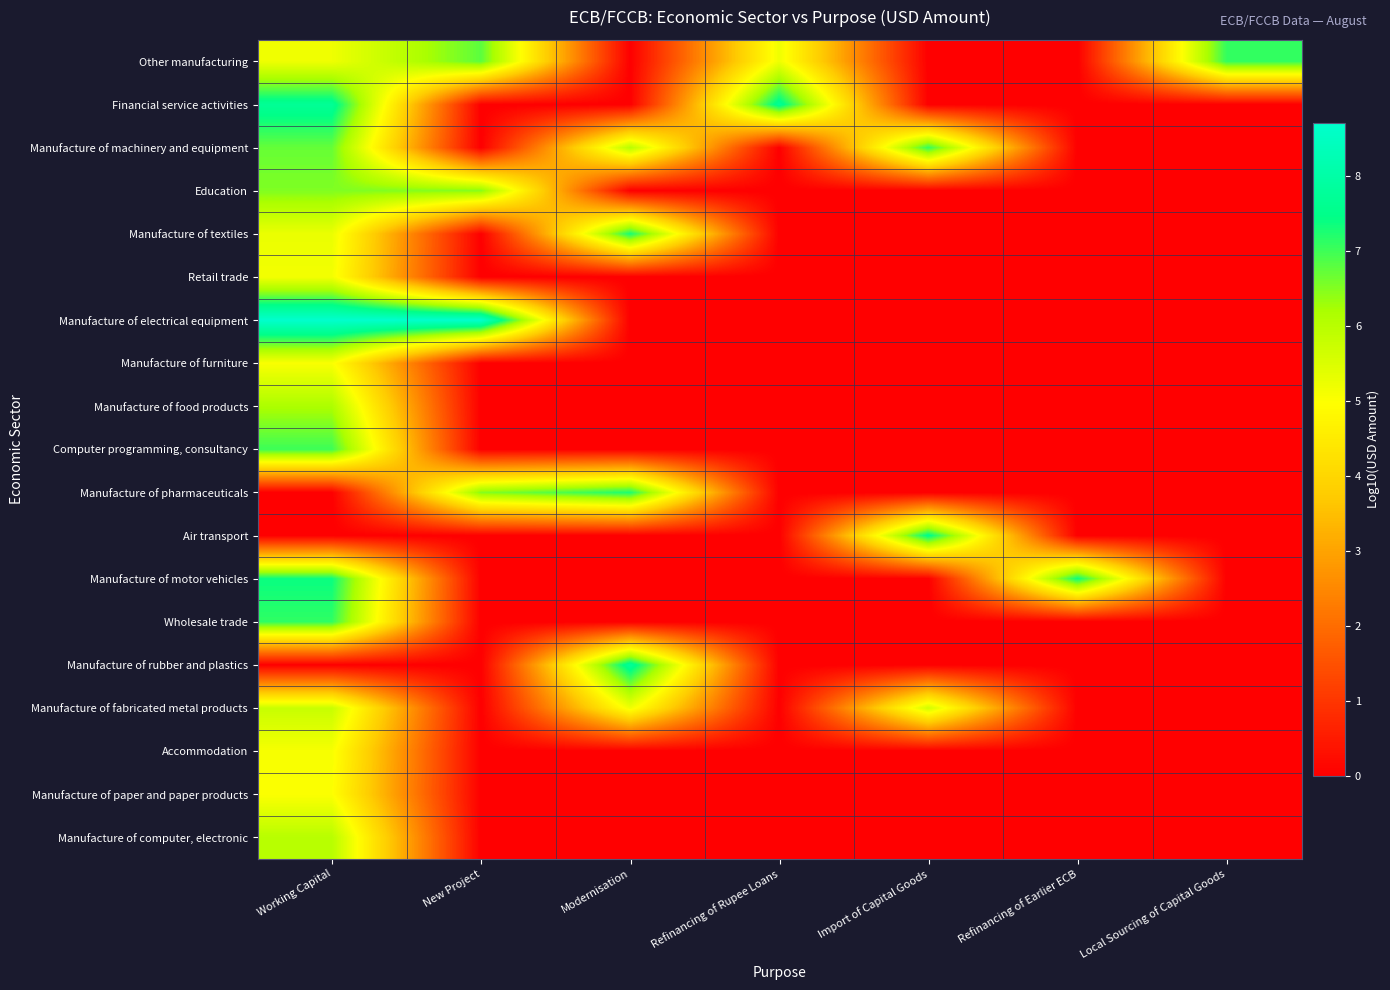

Reading left to right, list all the values displayed in this chart.

Other manufacturing: Working Capital=5.2	New Project=6.8	Modernisation=0.0	Refinancing of Rupee Loans=5.2	Import of Capital Goods=0.0	Refinancing of Earlier ECB=0.0	Local Sourcing of Capital Goods=7.1
Financial service activities: Working Capital=7.7	New Project=0.0	Modernisation=0.0	Refinancing of Rupee Loans=7.7	Import of Capital Goods=0.0	Refinancing of Earlier ECB=0.0	Local Sourcing of Capital Goods=0.0
Manufacture of machinery and equipment: Working Capital=6.7	New Project=0.0	Modernisation=6.0	Refinancing of Rupee Loans=0.0	Import of Capital Goods=7.1	Refinancing of Earlier ECB=0.0	Local Sourcing of Capital Goods=0.0
Education: Working Capital=6.5	New Project=6.5	Modernisation=0.0	Refinancing of Rupee Loans=0.0	Import of Capital Goods=0.0	Refinancing of Earlier ECB=0.0	Local Sourcing of Capital Goods=0.0
Manufacture of textiles: Working Capital=5.3	New Project=0.0	Modernisation=7.3	Refinancing of Rupee Loans=0.0	Import of Capital Goods=0.0	Refinancing of Earlier ECB=0.0	Local Sourcing of Capital Goods=0.0
Retail trade: Working Capital=5.1	New Project=0.0	Modernisation=0.0	Refinancing of Rupee Loans=0.0	Import of Capital Goods=0.0	Refinancing of Earlier ECB=0.0	Local Sourcing of Capital Goods=0.0
Manufacture of electrical equipment: Working Capital=8.7	New Project=8.7	Modernisation=0.0	Refinancing of Rupee Loans=0.0	Import of Capital Goods=0.0	Refinancing of Earlier ECB=0.0	Local Sourcing of Capital Goods=0.0
Manufacture of furniture: Working Capital=5.0	New Project=0.0	Modernisation=0.0	Refinancing of Rupee Loans=0.0	Import of Capital Goods=0.0	Refinancing of Earlier ECB=0.0	Local Sourcing of Capital Goods=0.0
Manufacture of food products: Working Capital=6.2	New Project=0.0	Modernisation=0.0	Refinancing of Rupee Loans=0.0	Import of Capital Goods=0.0	Refinancing of Earlier ECB=0.0	Local Sourcing of Capital Goods=0.0
Computer programming, consultancy: Working Capital=7.0	New Project=0.0	Modernisation=0.0	Refinancing of Rupee Loans=0.0	Import of Capital Goods=0.0	Refinancing of Earlier ECB=0.0	Local Sourcing of Capital Goods=0.0
Manufacture of pharmaceuticals: Working Capital=0.0	New Project=6.5	Modernisation=7.3	Refinancing of Rupee Loans=0.0	Import of Capital Goods=0.0	Refinancing of Earlier ECB=0.0	Local Sourcing of Capital Goods=0.0
Air transport: Working Capital=0.0	New Project=0.0	Modernisation=0.0	Refinancing of Rupee Loans=0.0	Import of Capital Goods=7.6	Refinancing of Earlier ECB=0.0	Local Sourcing of Capital Goods=0.0
Manufacture of motor vehicles: Working Capital=7.4	New Project=0.0	Modernisation=0.0	Refinancing of Rupee Loans=0.0	Import of Capital Goods=0.0	Refinancing of Earlier ECB=7.4	Local Sourcing of Capital Goods=0.0
Wholesale trade: Working Capital=7.1	New Project=0.0	Modernisation=0.0	Refinancing of Rupee Loans=0.0	Import of Capital Goods=0.0	Refinancing of Earlier ECB=0.0	Local Sourcing of Capital Goods=0.0
Manufacture of rubber and plastics: Working Capital=0.0	New Project=0.0	Modernisation=7.8	Refinancing of Rupee Loans=0.0	Import of Capital Goods=0.0	Refinancing of Earlier ECB=0.0	Local Sourcing of Capital Goods=0.0
Manufacture of fabricated metal products: Working Capital=5.8	New Project=0.0	Modernisation=5.2	Refinancing of Rupee Loans=0.0	Import of Capital Goods=5.6	Refinancing of Earlier ECB=0.0	Local Sourcing of Capital Goods=0.0
Accommodation: Working Capital=5.1	New Project=0.0	Modernisation=0.0	Refinancing of Rupee Loans=0.0	Import of Capital Goods=0.0	Refinancing of Earlier ECB=0.0	Local Sourcing of Capital Goods=0.0
Manufacture of paper and paper products: Working Capital=5.0	New Project=0.0	Modernisation=0.0	Refinancing of Rupee Loans=0.0	Import of Capital Goods=0.0	Refinancing of Earlier ECB=0.0	Local Sourcing of Capital Goods=0.0
Manufacture of computer, electronic: Working Capital=6.0	New Project=0.0	Modernisation=0.0	Refinancing of Rupee Loans=0.0	Import of Capital Goods=0.0	Refinancing of Earlier ECB=0.0	Local Sourcing of Capital Goods=0.0